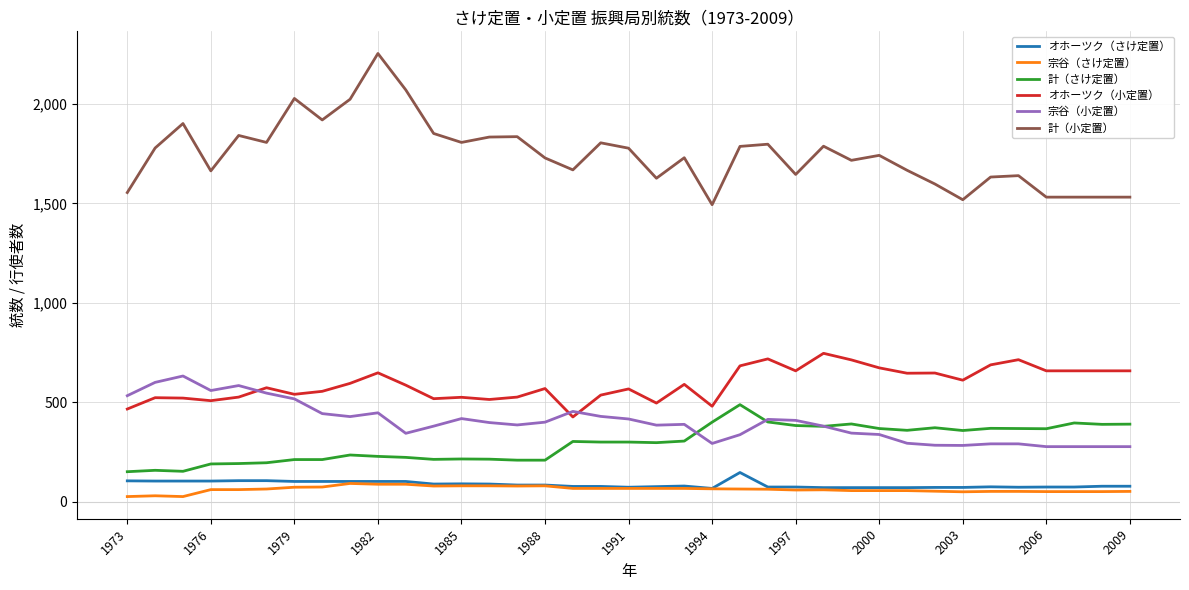

Which series has the largest total across all categories?

計（小定置）